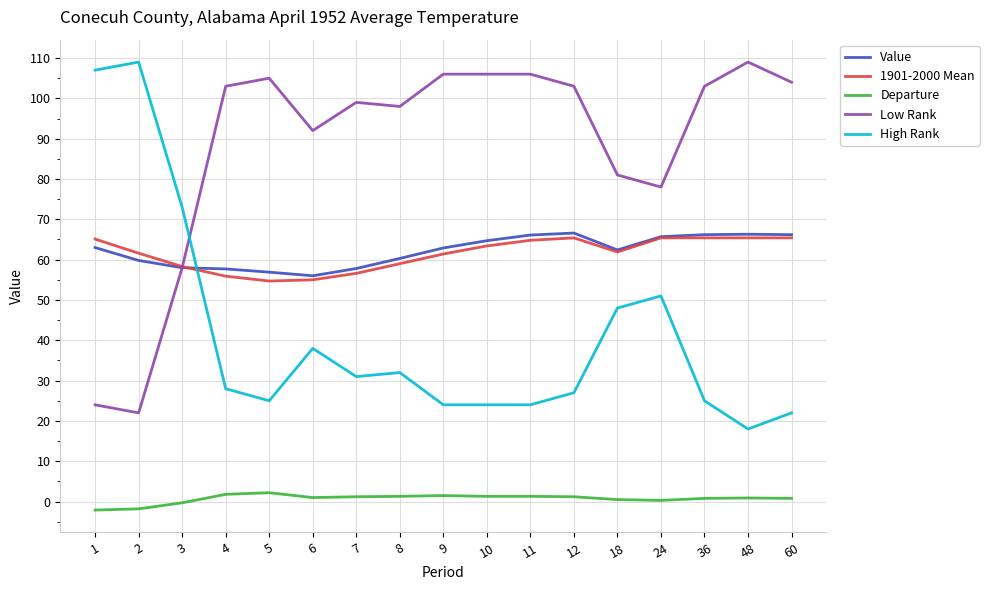

What is the maximum value for Value?

66.6